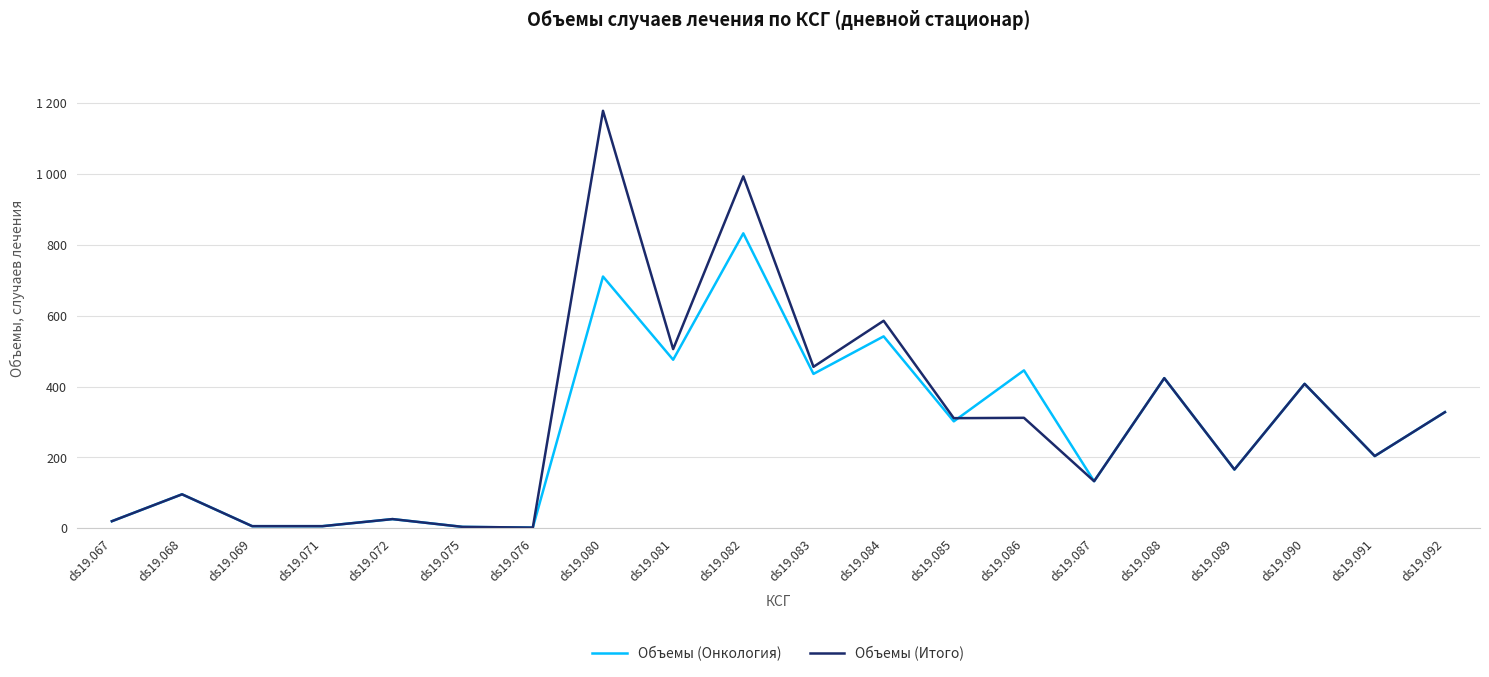

What are all the series names shown in the legend?

Объемы (Онкология), Объемы (Итого)